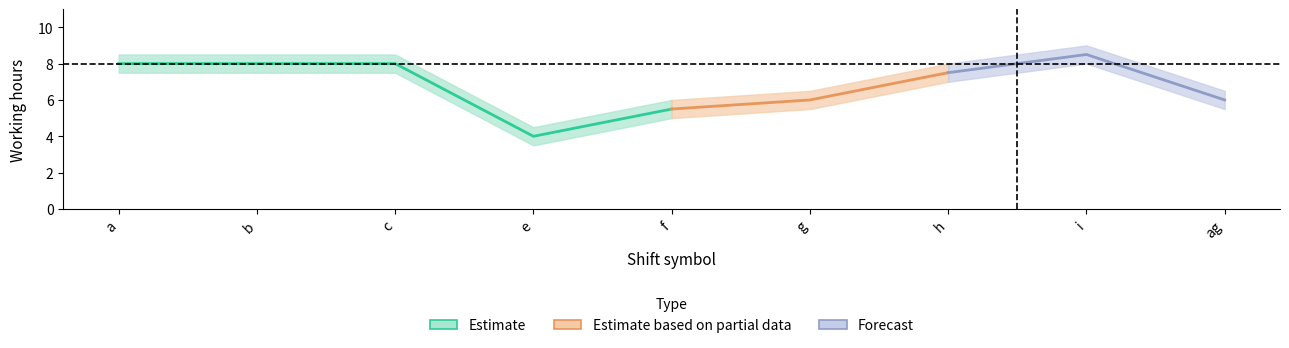

Reading left to right, extract all data points from this chart.

center: a=8.0	b=8.0	c=8.0	e=4.0	f=5.5	g=6.0	h=7.5	i=8.5	ag=6.0
upper: a=8.5	b=8.5	c=8.5	e=4.5	f=6.0	g=6.5	h=8.0	i=9.0	ag=6.5
lower: a=7.5	b=7.5	c=7.5	e=3.5	f=5.0	g=5.5	h=7.0	i=8.0	ag=5.5